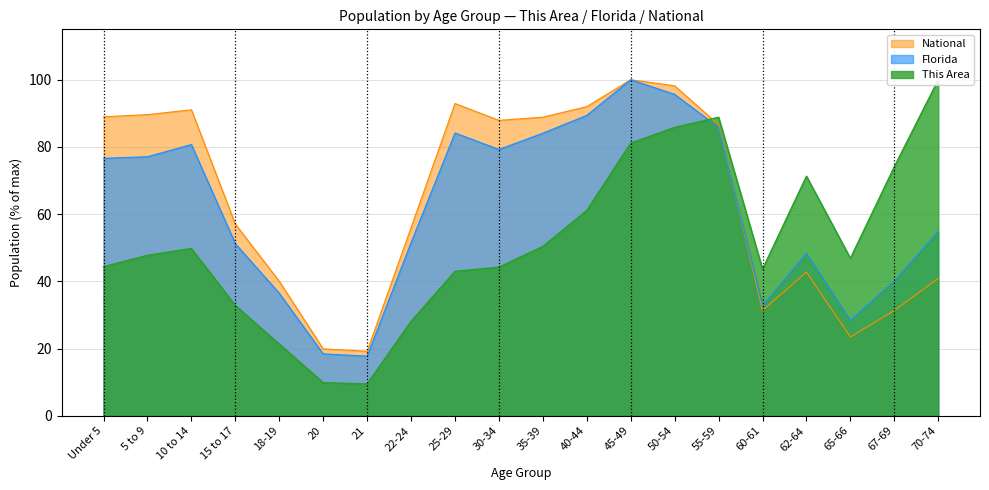

What are all the series names shown in the legend?

This Area, Florida, National